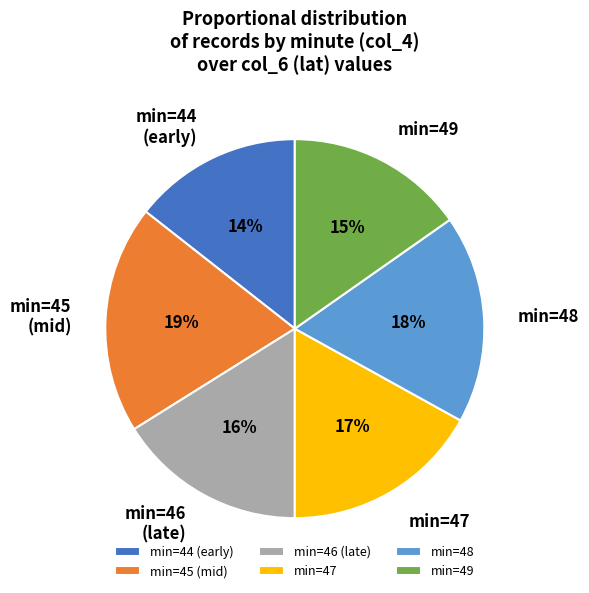

To the nearest percent, what is the combined percentage of min=47 and min=46 (late)?

33%